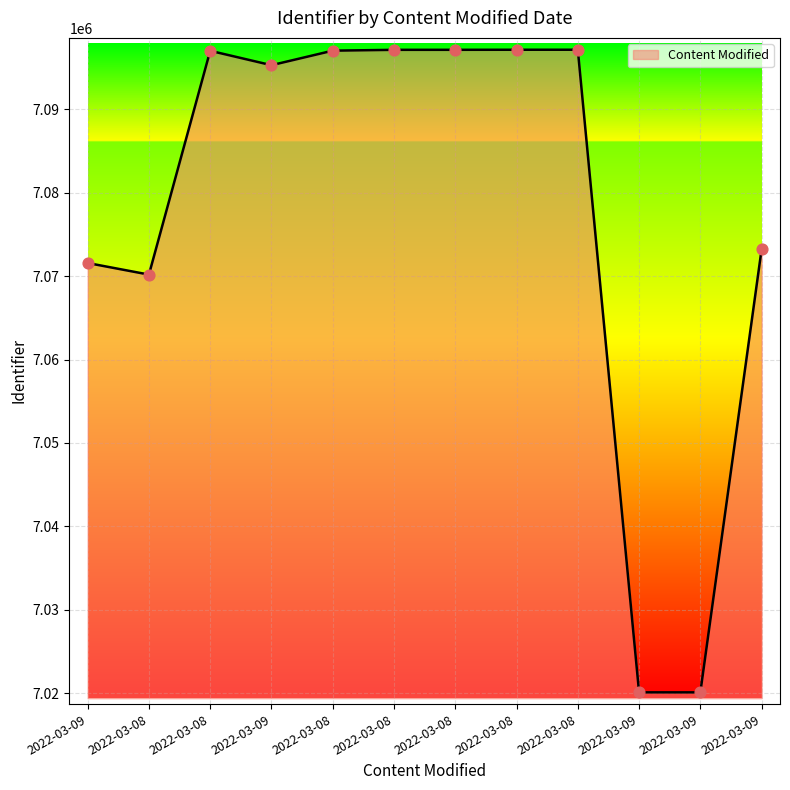

What is the ratio of the value at 2022-03-09 to the value at 2022-03-08?

1.0